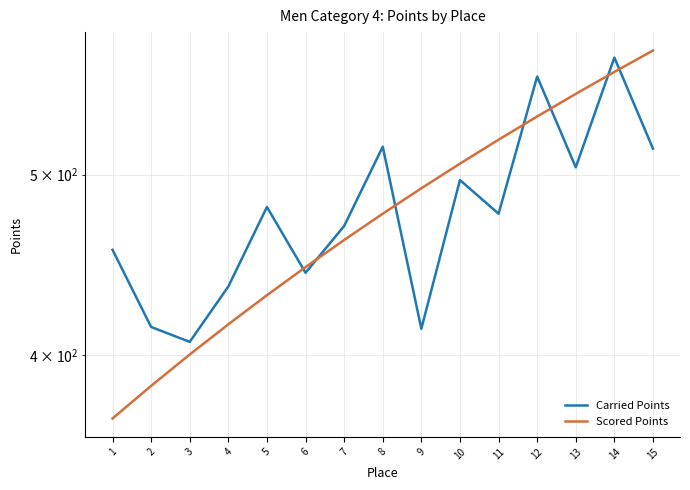

What is the sum of all Carried Points values?

7172.1